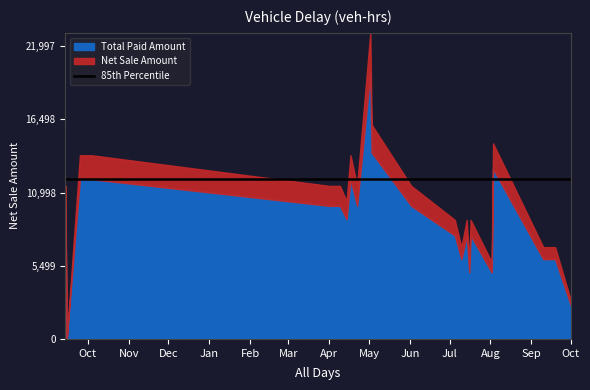

True or false: Total Paid Amount and Net Sale Amount intersect in this chart.

False